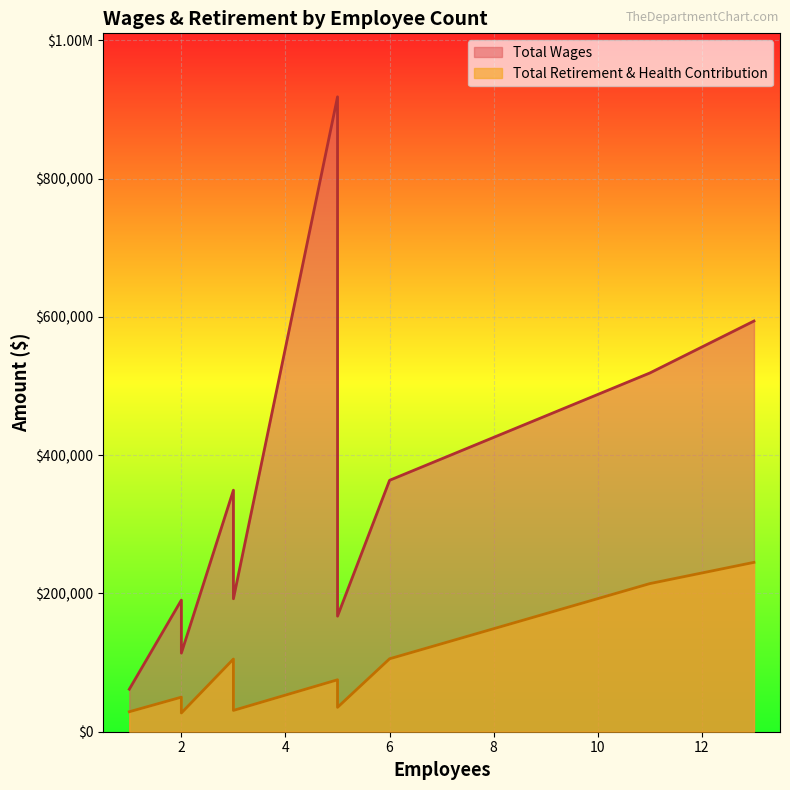

True or false: Total Wages has more than 0 points higher than both neighbors.

False